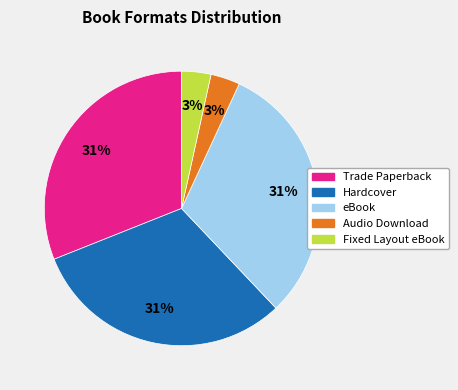

Between Fixed Layout eBook and Trade Paperback, which is larger?

Trade Paperback